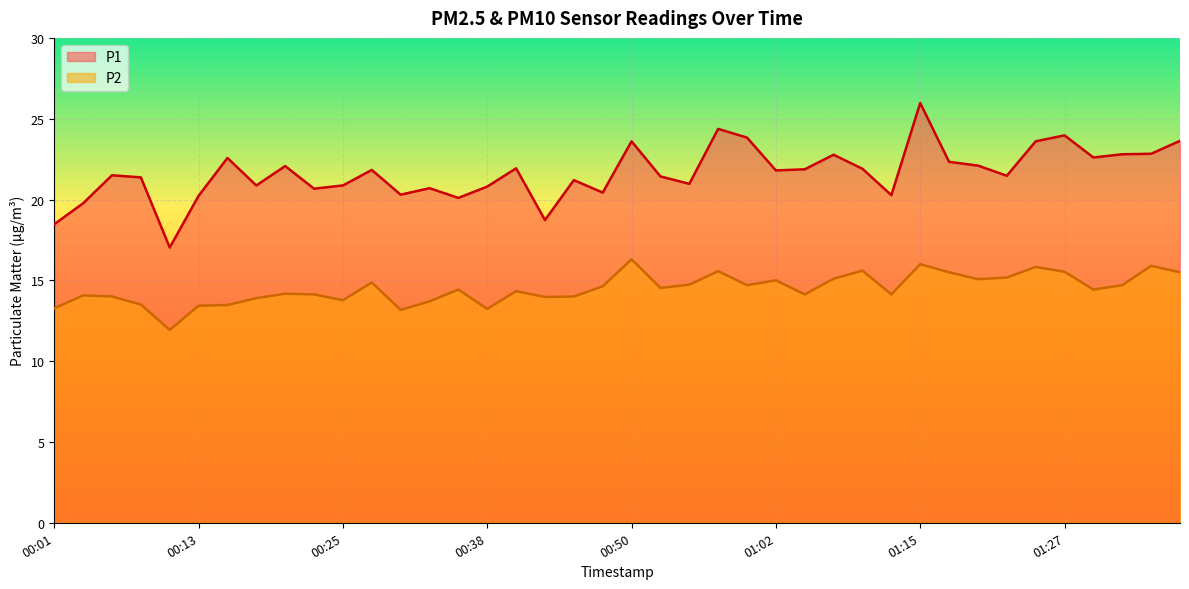

What is the value of the P2 point at the 16th from the left?

13.2